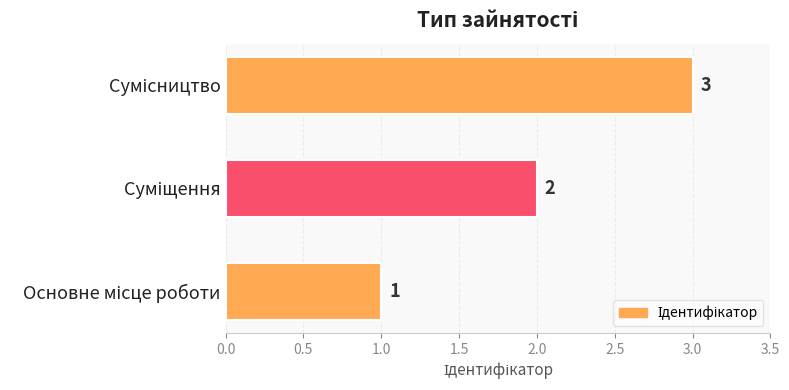

How many values are between 1 and 3?

3